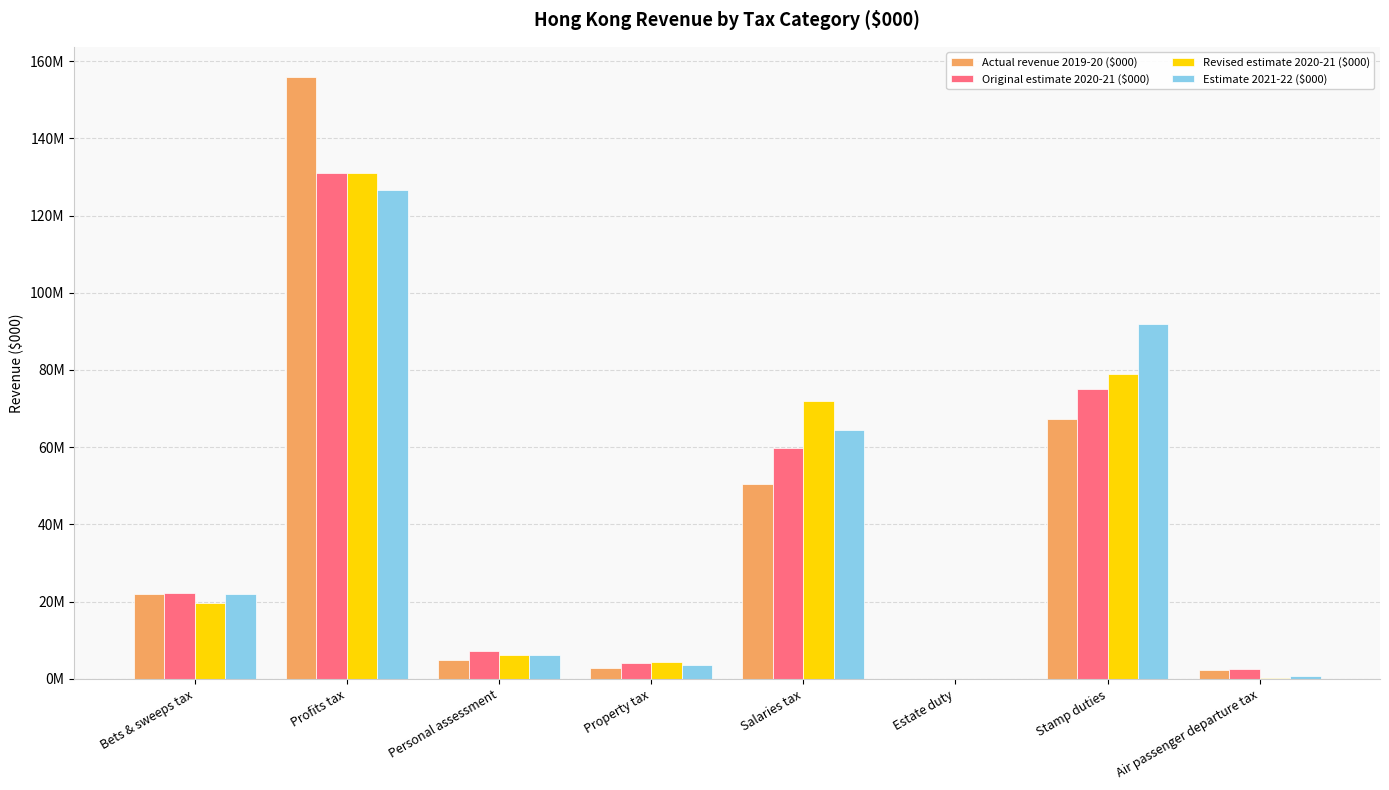

Which has a higher value, Personal assessment or Bets & sweeps tax?

Bets & sweeps tax